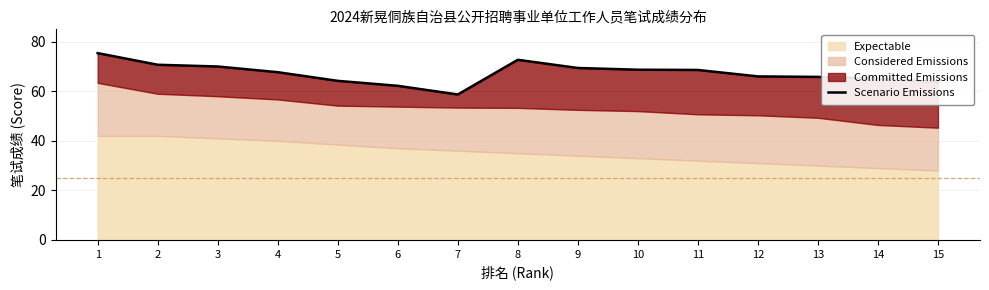

Reading left to right, list all the values displayed in this chart.

75.4	70.7	70.0	67.7	64.2	62.2	58.7	72.7	69.4	68.7	68.6	66.0	65.8	65.1	63.7